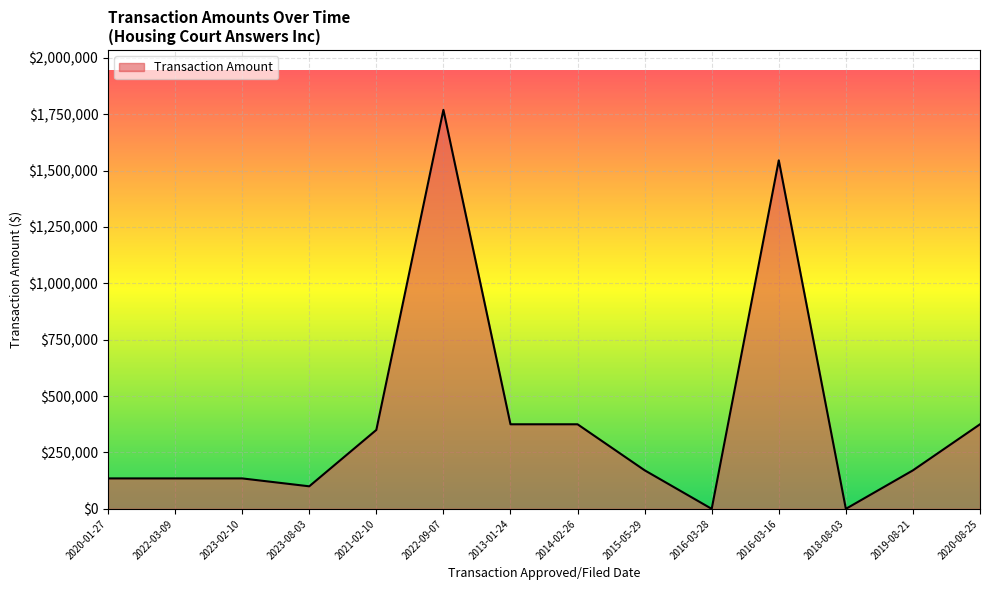

Which category has the highest value across all series?

2022-09-07